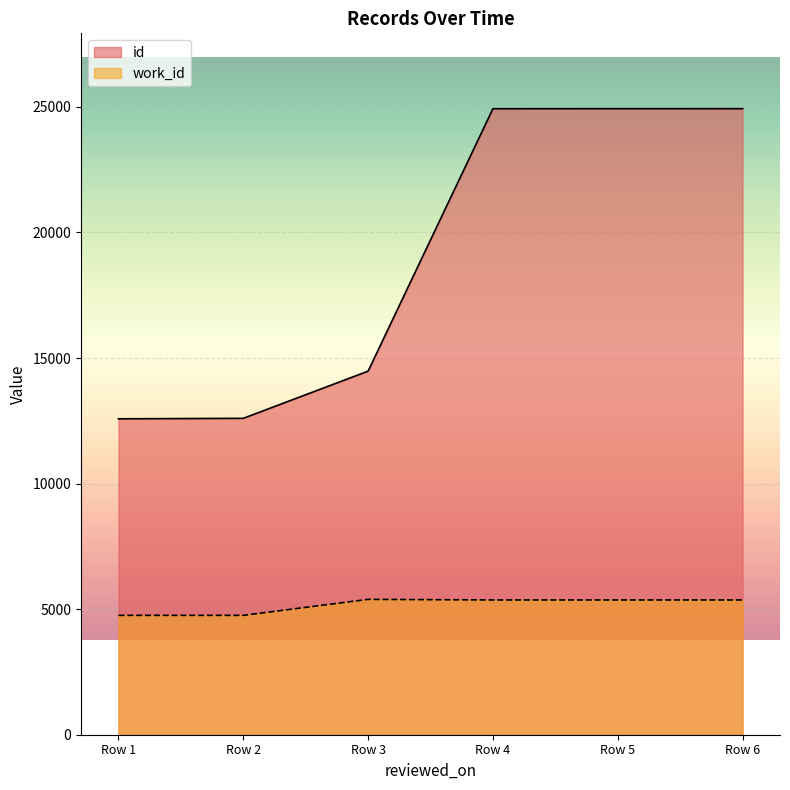

What is the sum of all id values?

114440